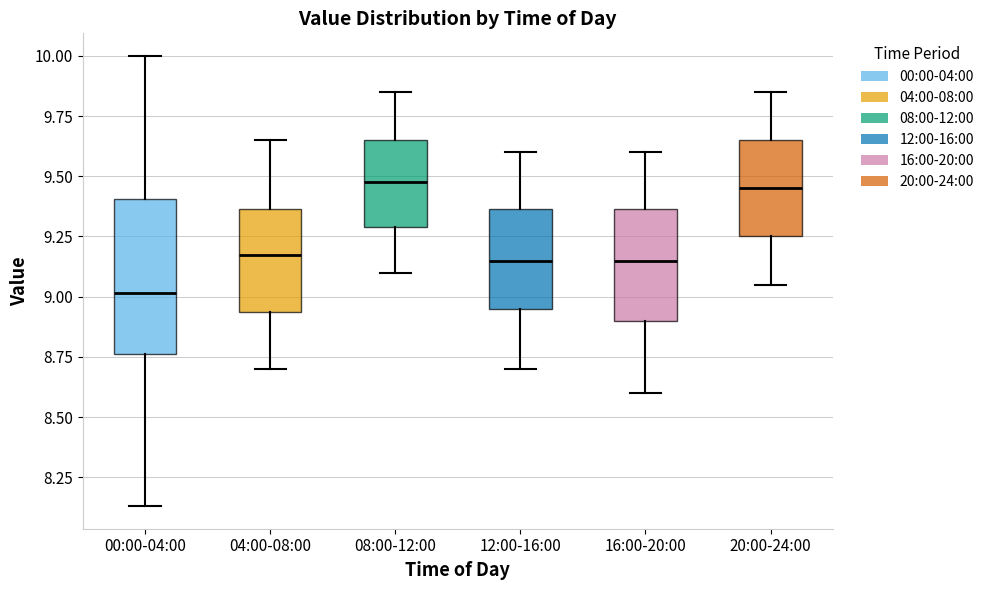

Where is the upper edge of the box for 00:00-04:00 on the y-axis? The values are not printed on the chart, so give them approximately, as read against the axis.

9.40